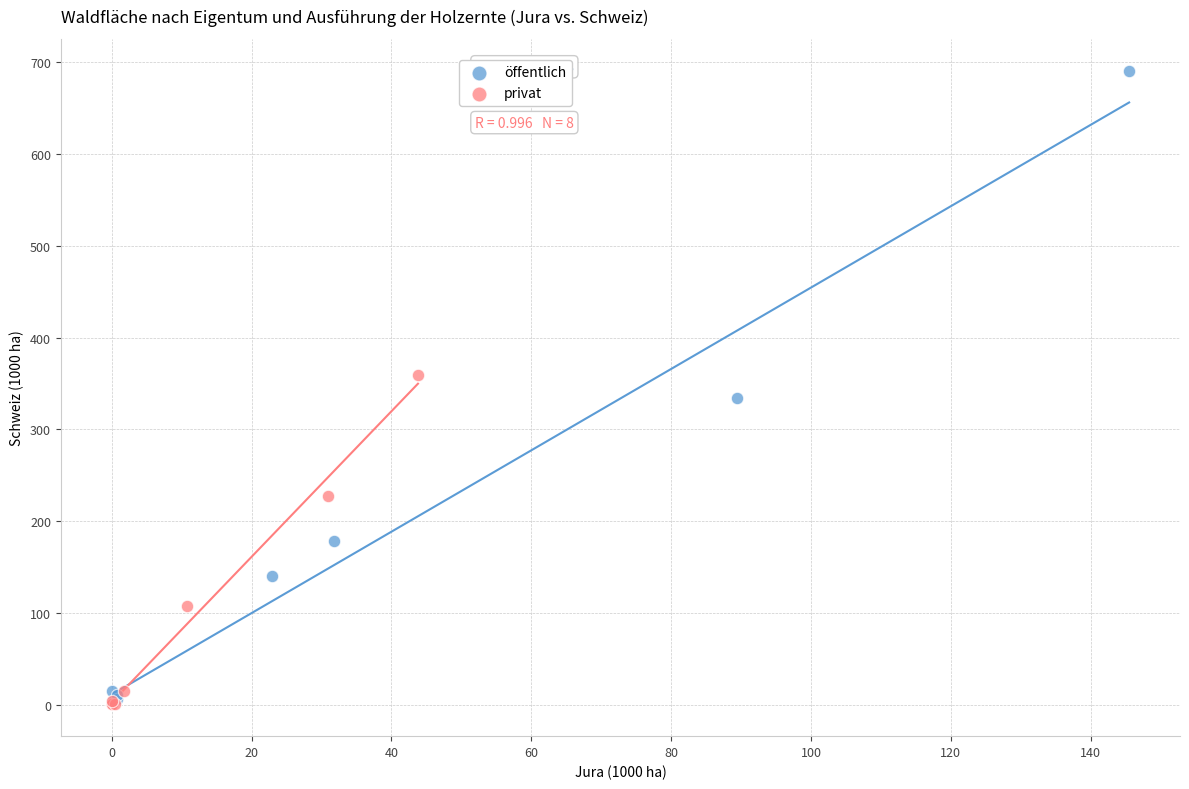

Which series contains the highest Y value?

öffentlich